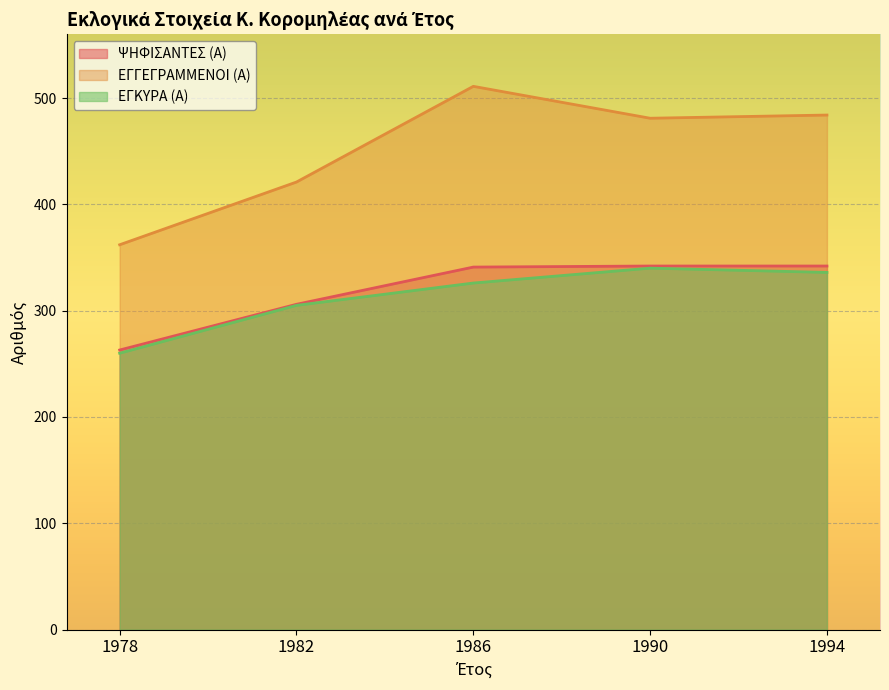

Which category has the lowest value in the ΕΓΓΕΓΡΑΜΜΕΝΟΙ (Α) series?

1978